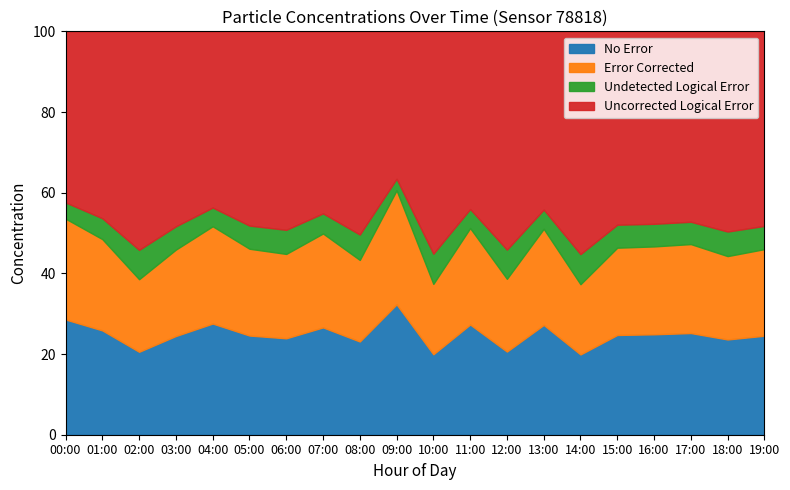

What is the total value across all series at 01:00?

100.0